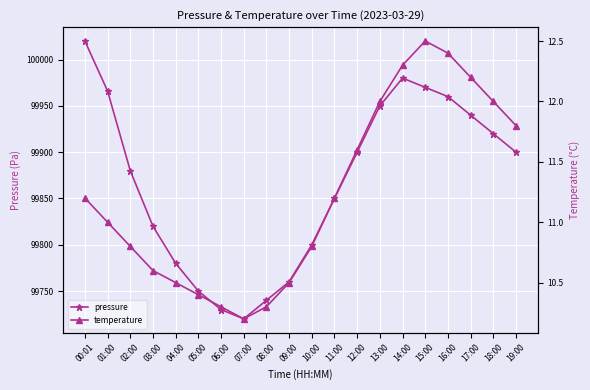

True or false: pressure and temperature intersect in this chart.

False